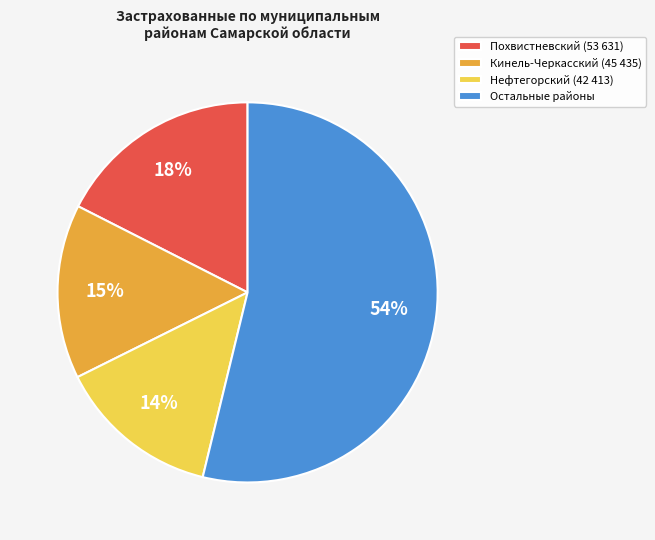

Is there any slice that represents more than half of the pie?

Yes